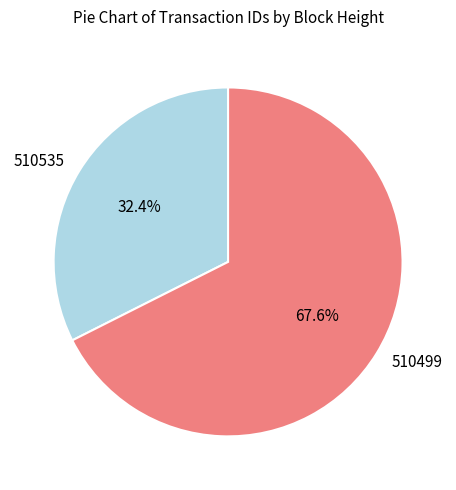

To the nearest percent, what portion does 510499 represent?

68%